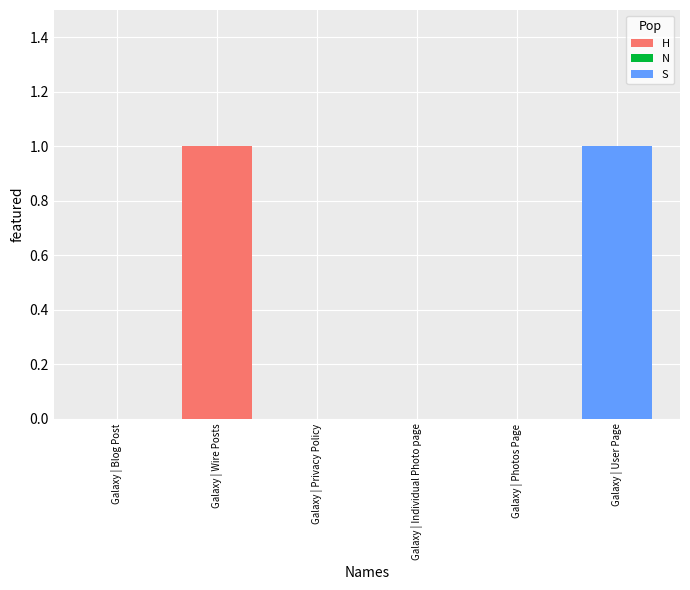

Rank the categories by value from highest to lowest.

Galaxy | Wire Posts, Galaxy | User Page, Galaxy | Blog Post, Galaxy | Privacy Policy, Galaxy | Individual Photo page, Galaxy | Photos Page